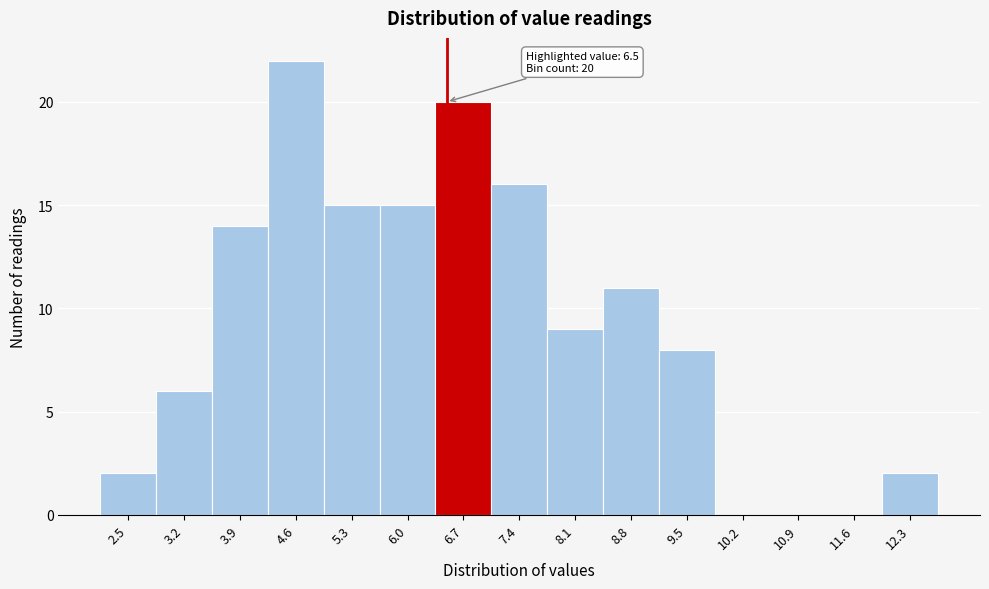

Which range on the x-axis has the tallest bar?

4.2 to 4.9